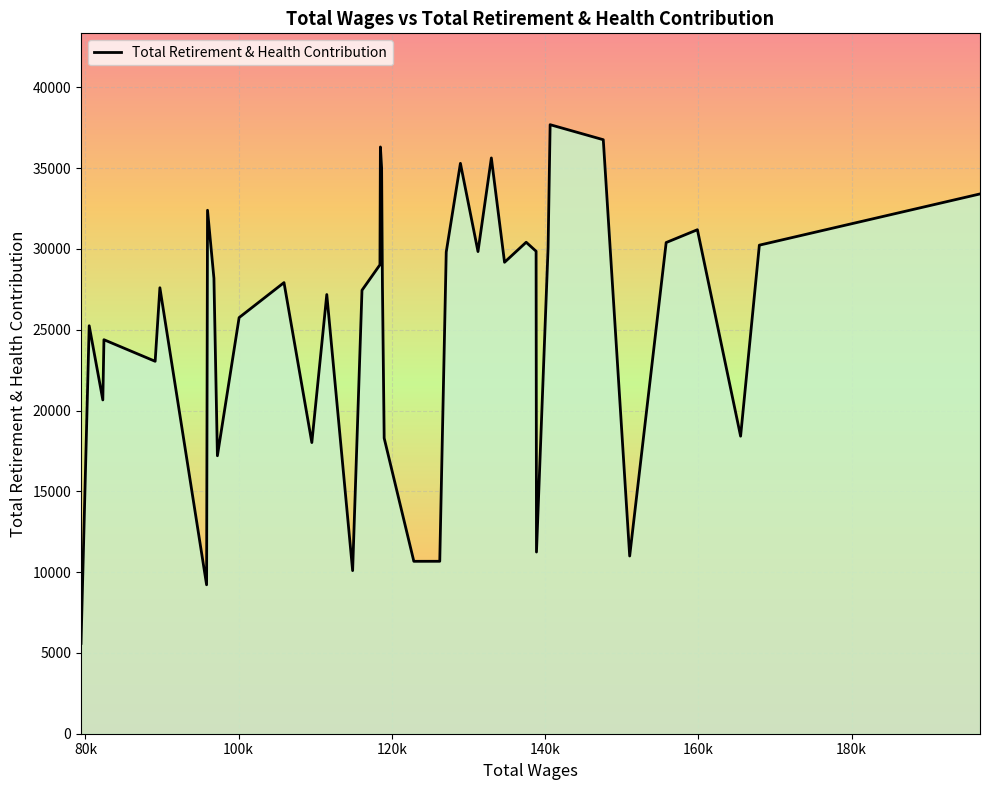

What is the smallest value displayed?

5589